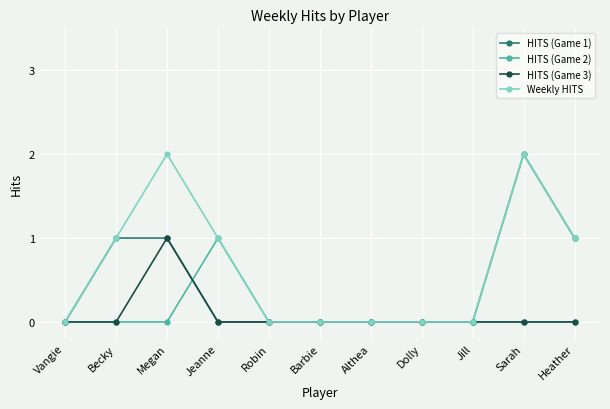

Is the value of HITS (Game 1) at Becky greater than the value of Weekly HITS at Althea?

Yes